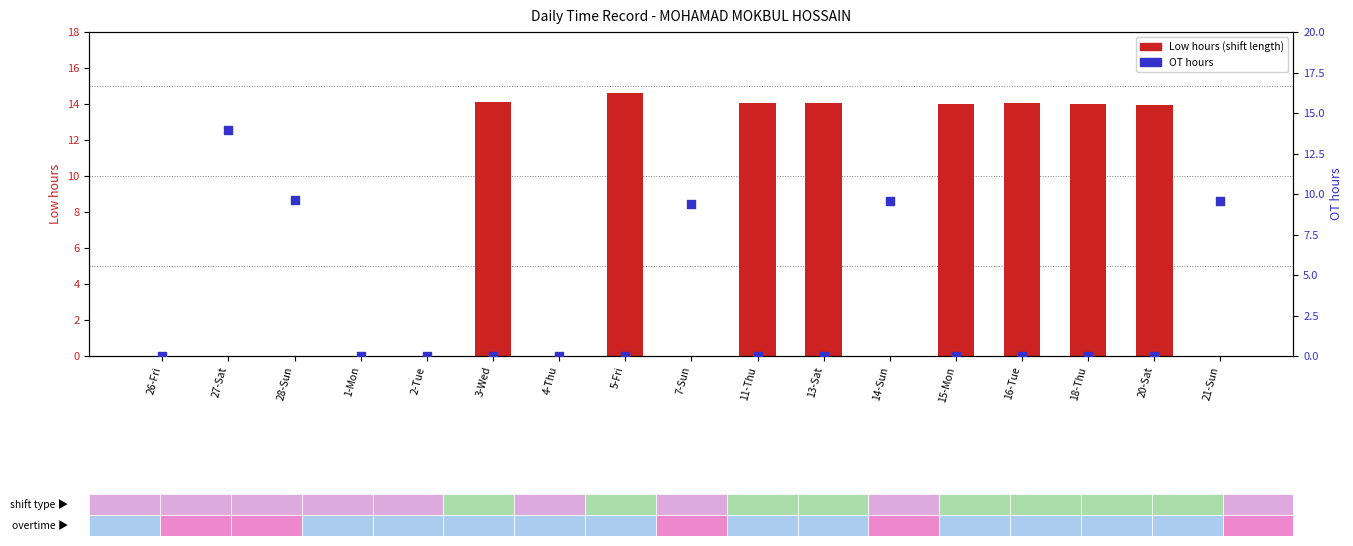

Which series reaches the minimum Y coordinate?

Low hours